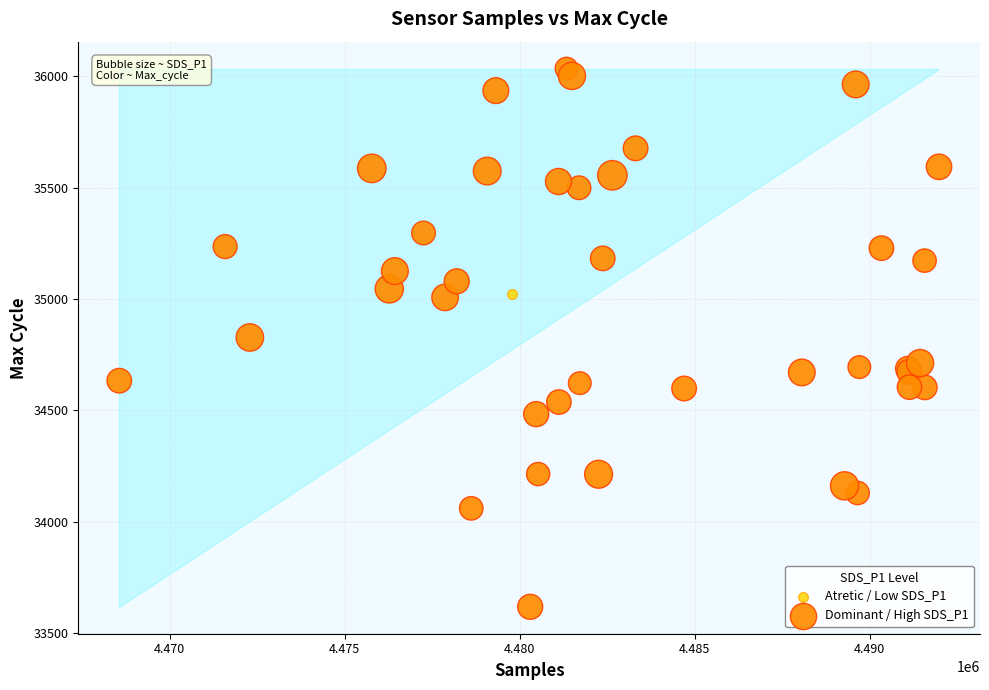

What are all the series names shown in the legend?

Atretic / Low SDS_P1, Dominant / High SDS_P1